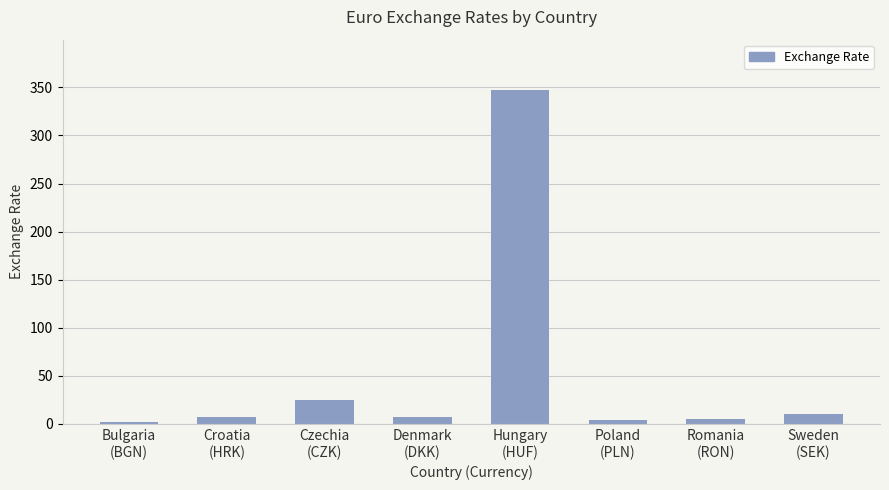

Count the number of values greater than 7.

5